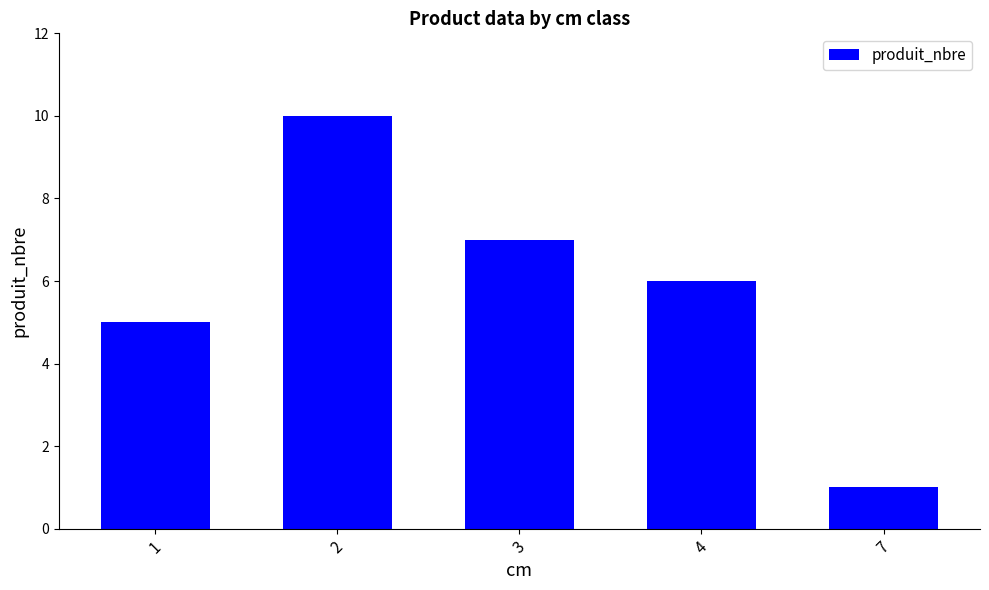

Reading right to left, what are all the values shown in this chart?

1	6	7	10	5